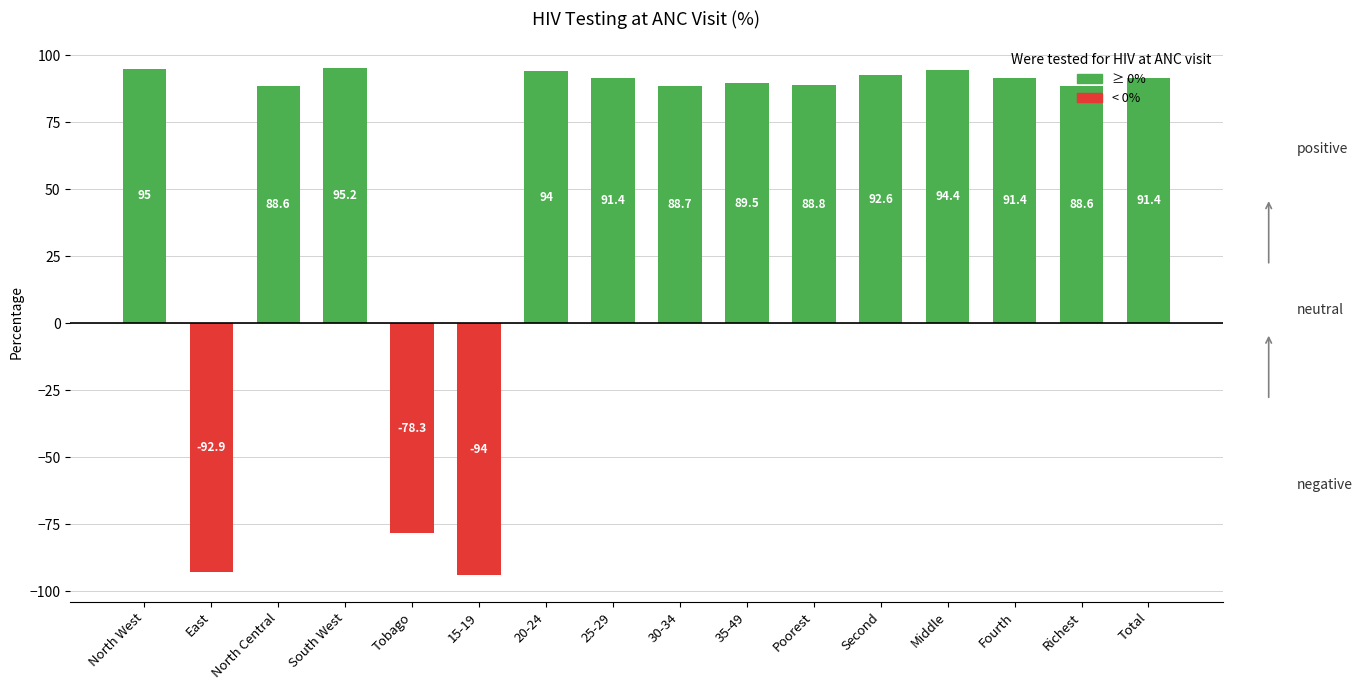

The chart shows a value of 149.1 at Fourth. True or false?

False